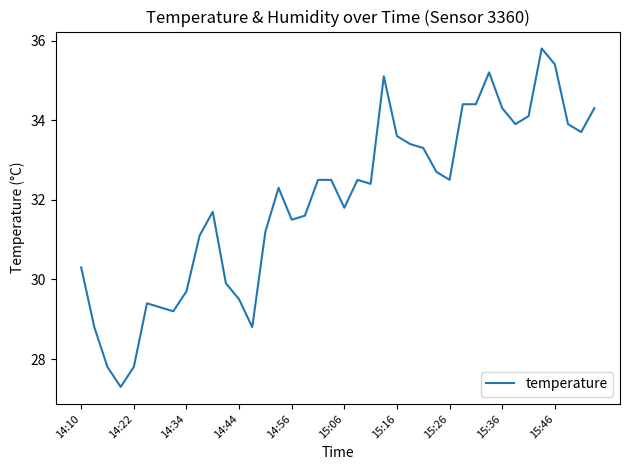

What is the smallest value displayed?

27.3